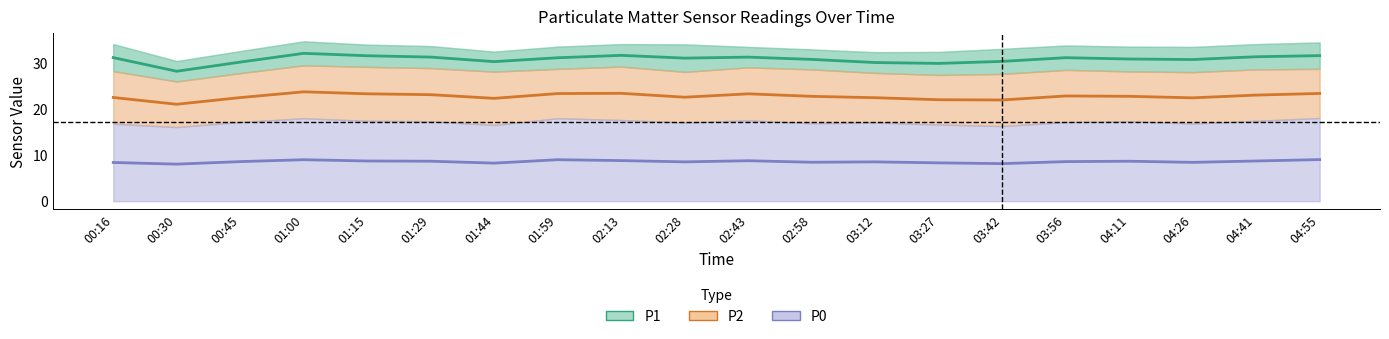

At which label is P2 closest to 22?

03:27